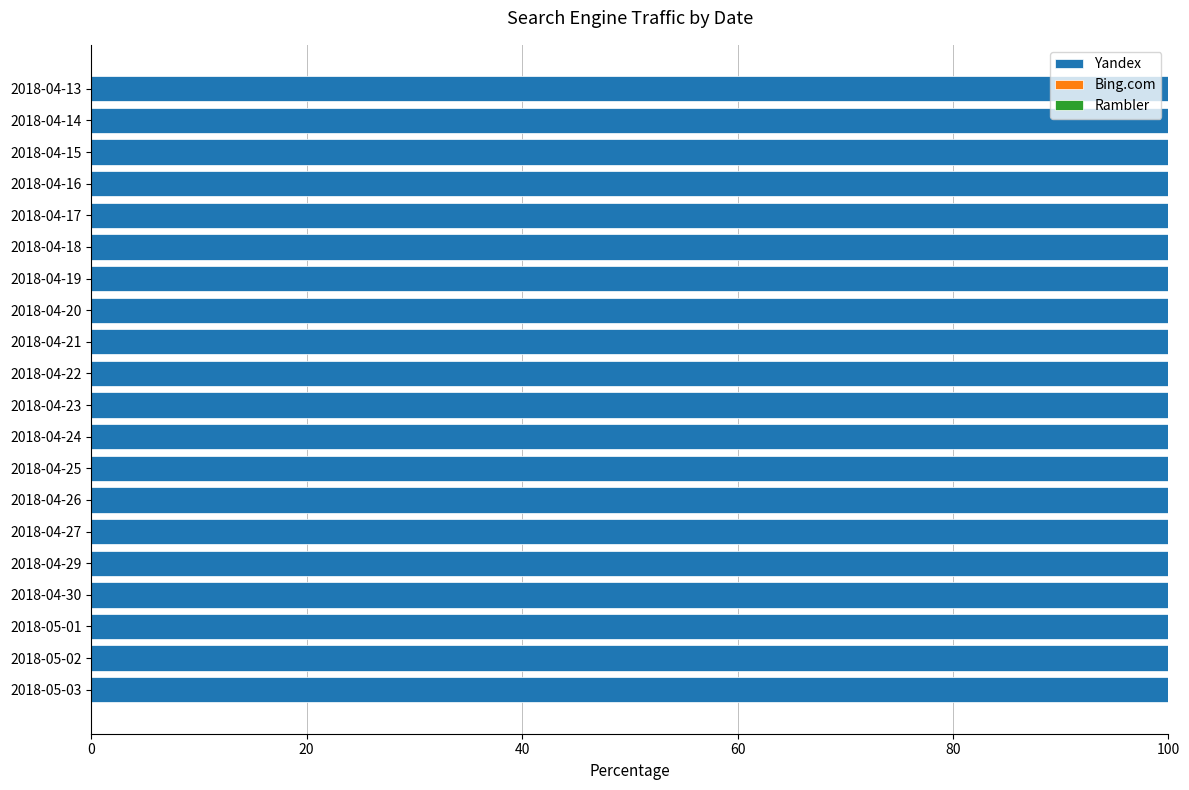

Rank the series by their maximum value, from lowest to highest.

Bing.com, Rambler, Yandex